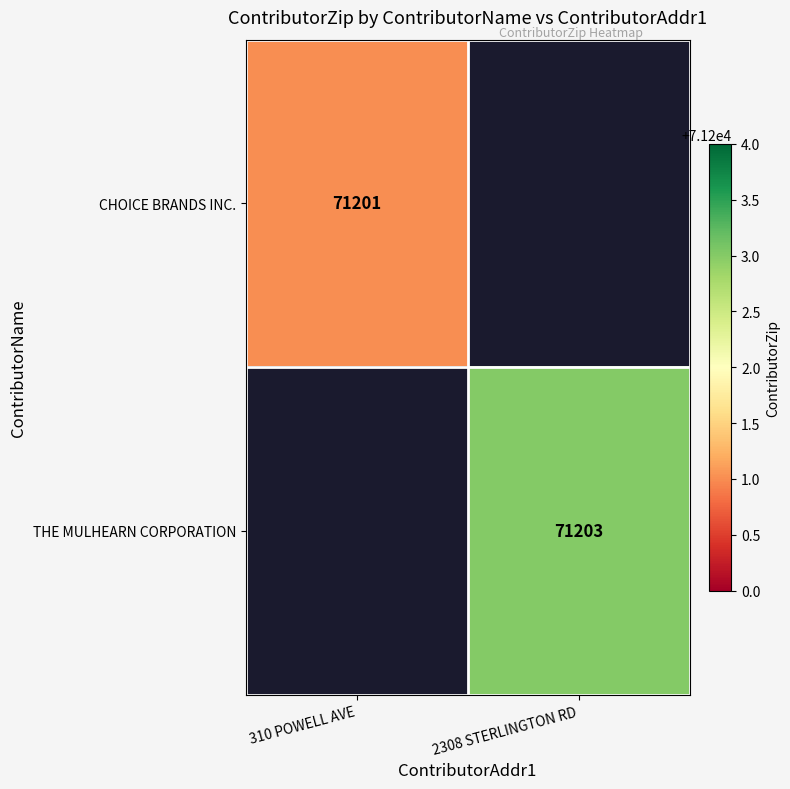

The THE MULHEARN CORPORATION series shows 23931 at 2308 STERLINGTON RD. True or false?

False